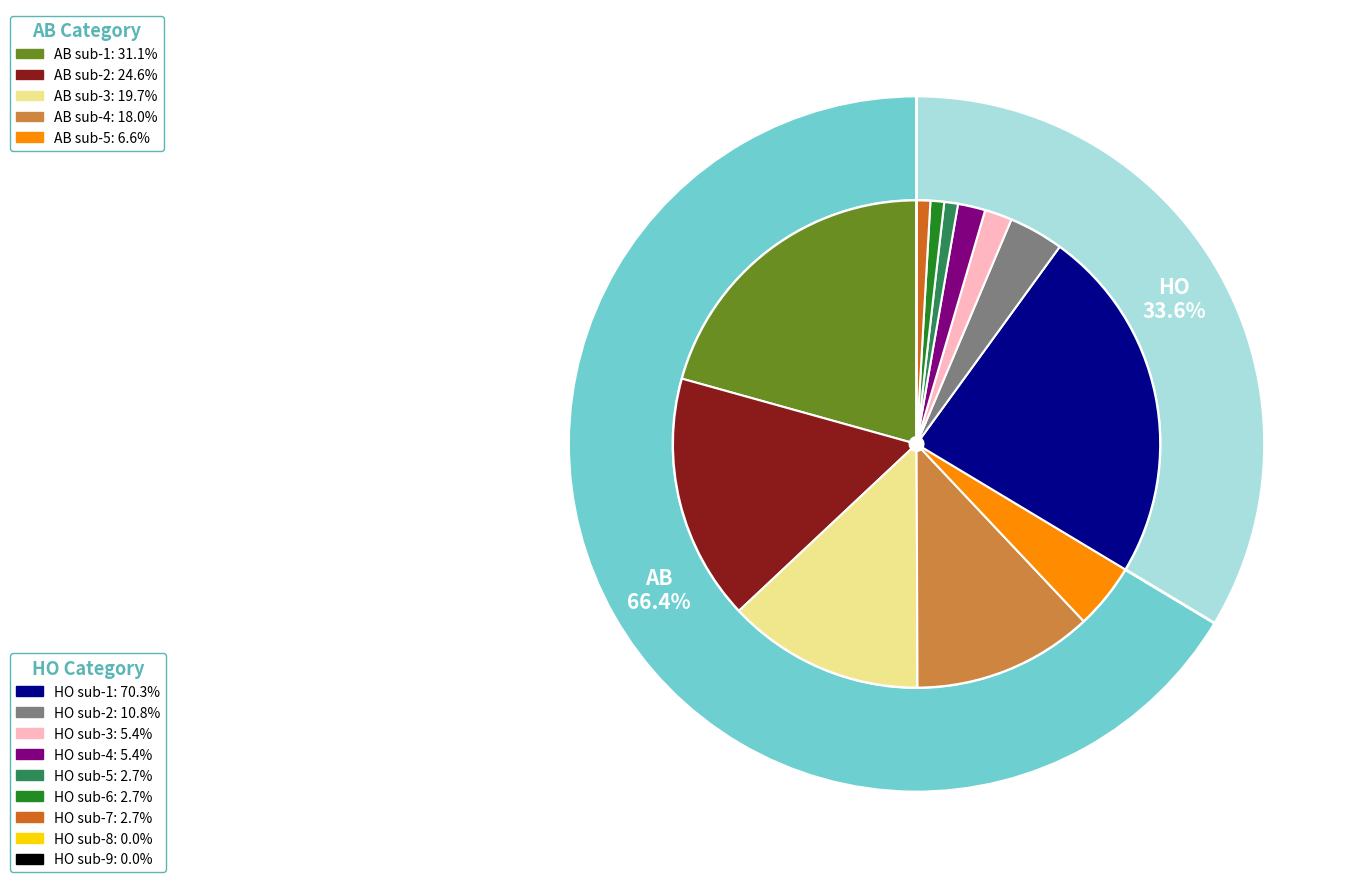

Count the number of slices in the pie.

2